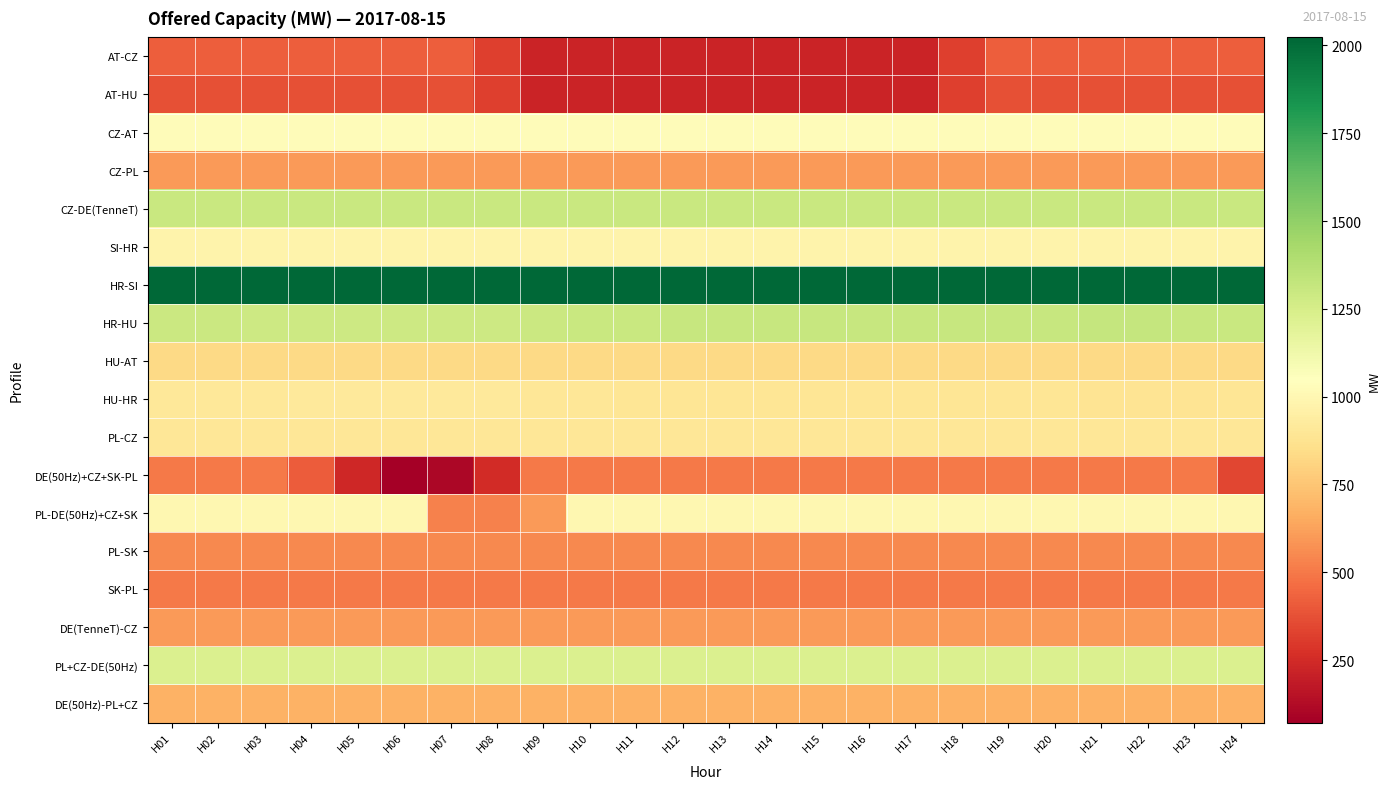

Which series has the largest range (max minus min)?

PL-DE(50Hz)+CZ+SK